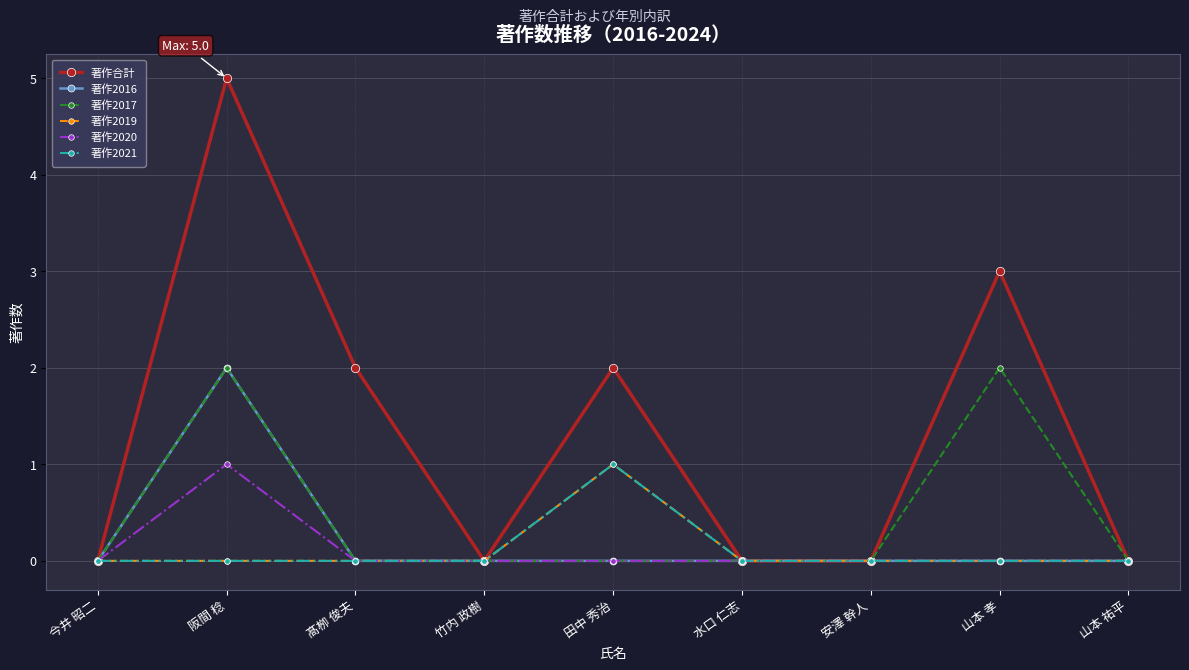

Reading left to right, transcribe all the data shown in this chart.

著作合計: 今井 昭二=0	阪間 稔=5	髙栁 俊夫=2	竹内 政樹=0	田中 秀治=2	水口 仁志=0	安澤 幹人=0	山本 孝=3	山本 祐平=0
著作2016: 今井 昭二=0	阪間 稔=2	髙栁 俊夫=0	竹内 政樹=0	田中 秀治=0	水口 仁志=0	安澤 幹人=0	山本 孝=0	山本 祐平=0
著作2017: 今井 昭二=0	阪間 稔=2	髙栁 俊夫=0	竹内 政樹=0	田中 秀治=0	水口 仁志=0	安澤 幹人=0	山本 孝=2	山本 祐平=0
著作2019: 今井 昭二=0	阪間 稔=0	髙栁 俊夫=0	竹内 政樹=0	田中 秀治=1	水口 仁志=0	安澤 幹人=0	山本 孝=0	山本 祐平=0
著作2020: 今井 昭二=0	阪間 稔=1	髙栁 俊夫=0	竹内 政樹=0	田中 秀治=0	水口 仁志=0	安澤 幹人=0	山本 孝=0	山本 祐平=0
著作2021: 今井 昭二=0	阪間 稔=0	髙栁 俊夫=0	竹内 政樹=0	田中 秀治=1	水口 仁志=0	安澤 幹人=0	山本 孝=0	山本 祐平=0